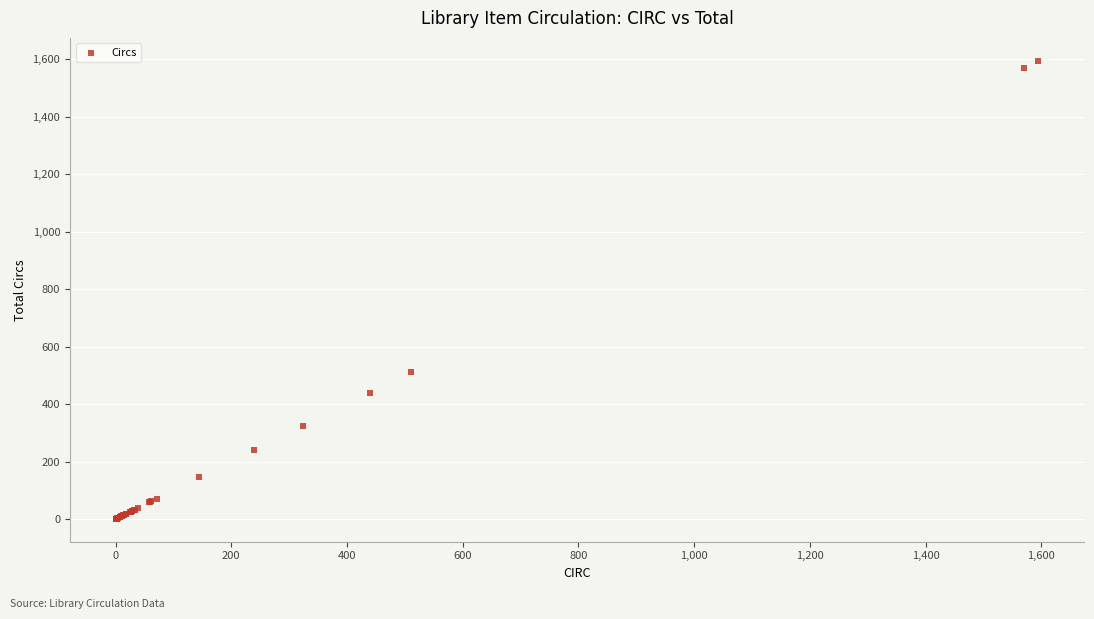

What Y value in the scatter plot is closest to 797?

510